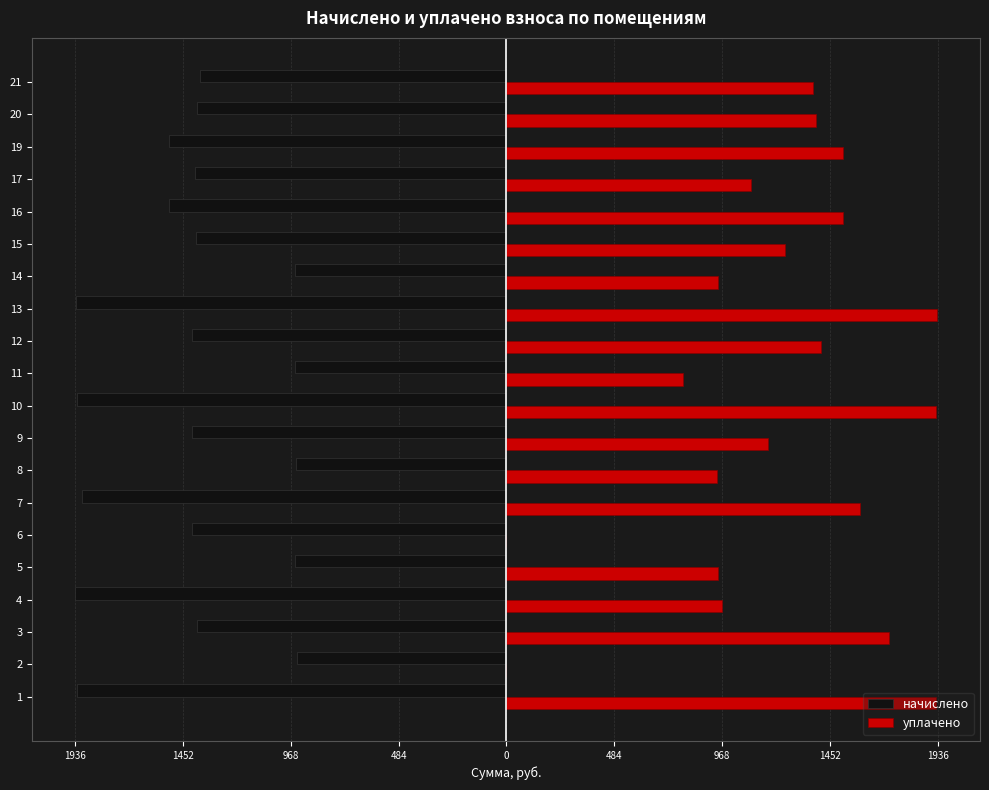

Which series has the widest spread of values?

уплачено